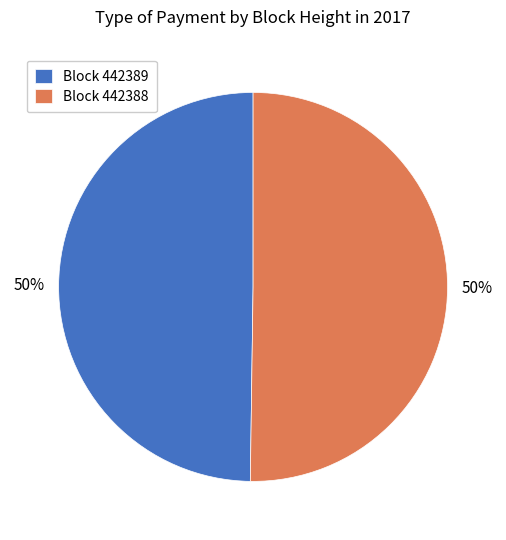

Is it true that Block 442389 is 50% of the pie?

True